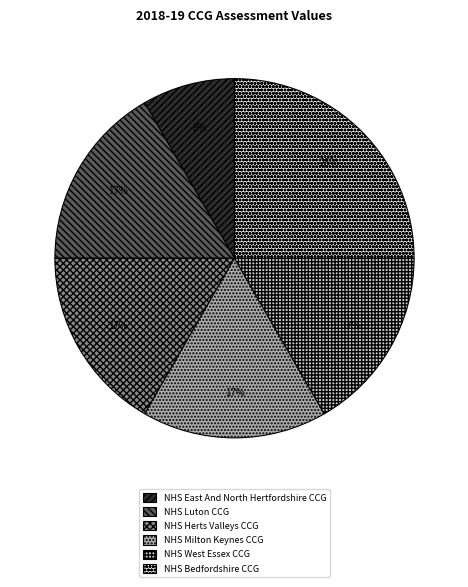

Count the number of slices in the pie.

6